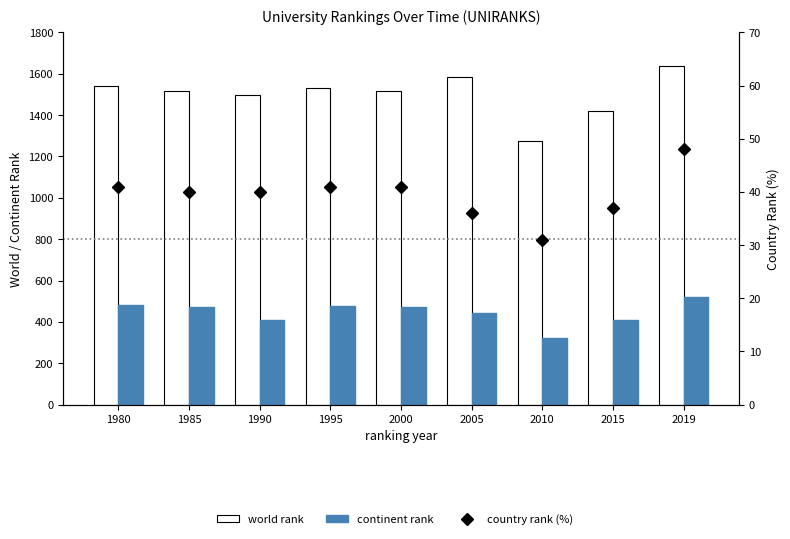

At which label is continent rank closest to 420?

1990